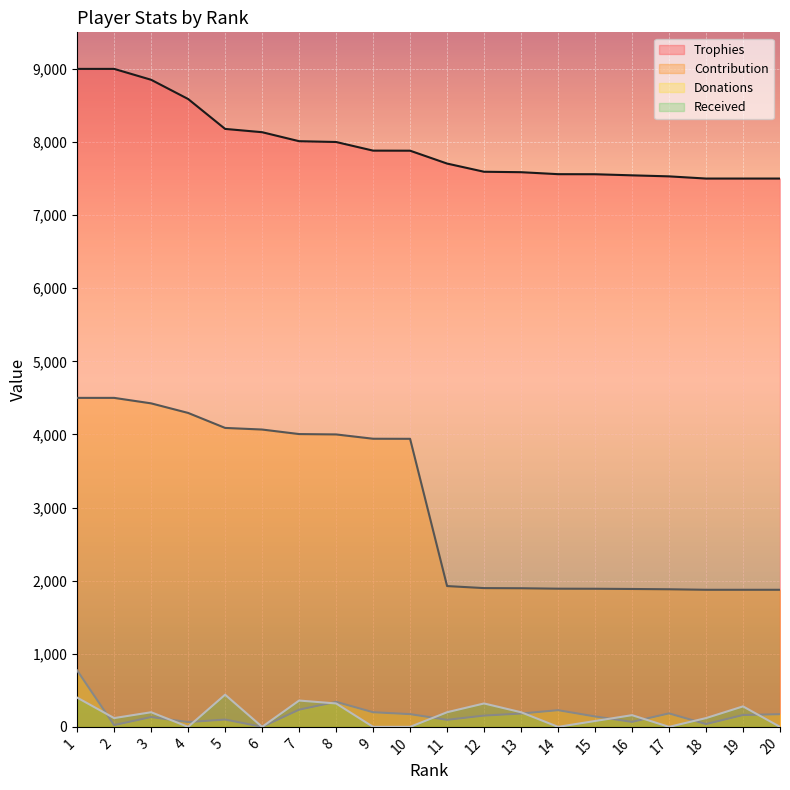

Where is Contribution nearest to the value 3187?

10